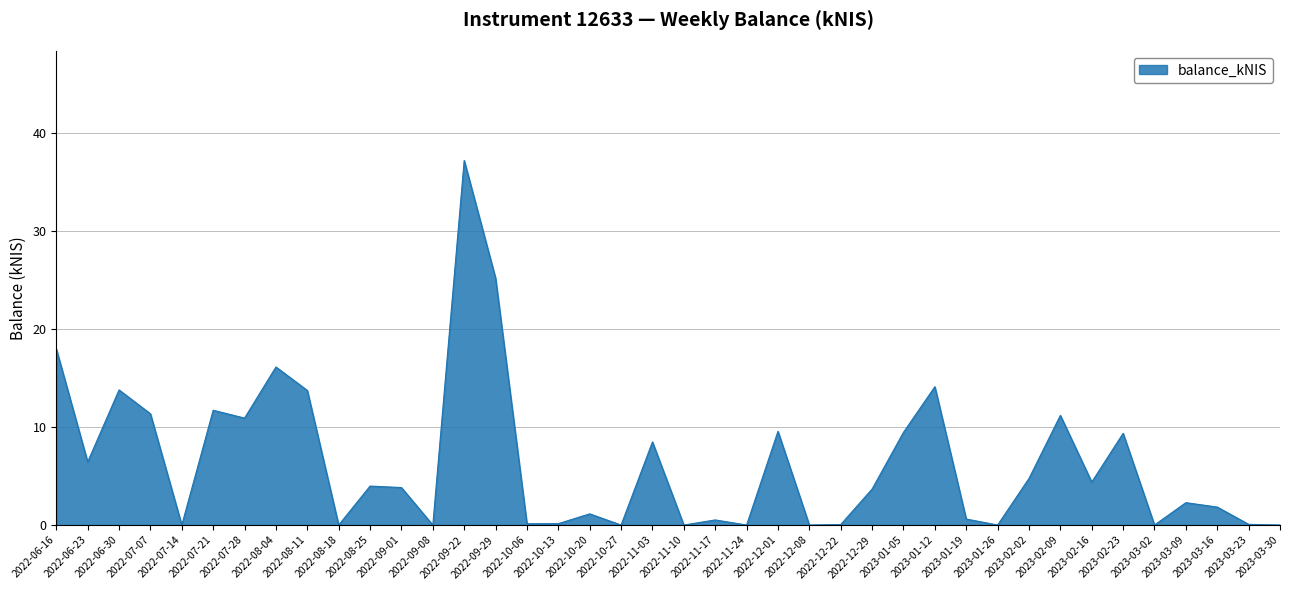

What is the maximum value shown in the chart?

37.2